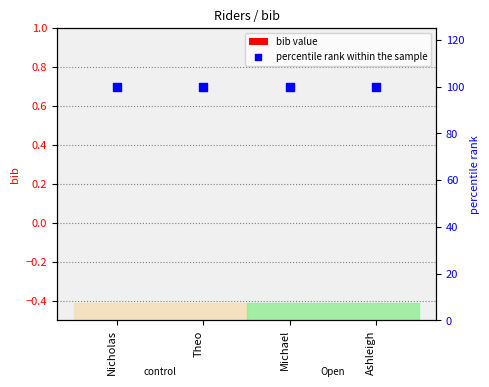

Which series reaches the minimum Y coordinate?

bib value